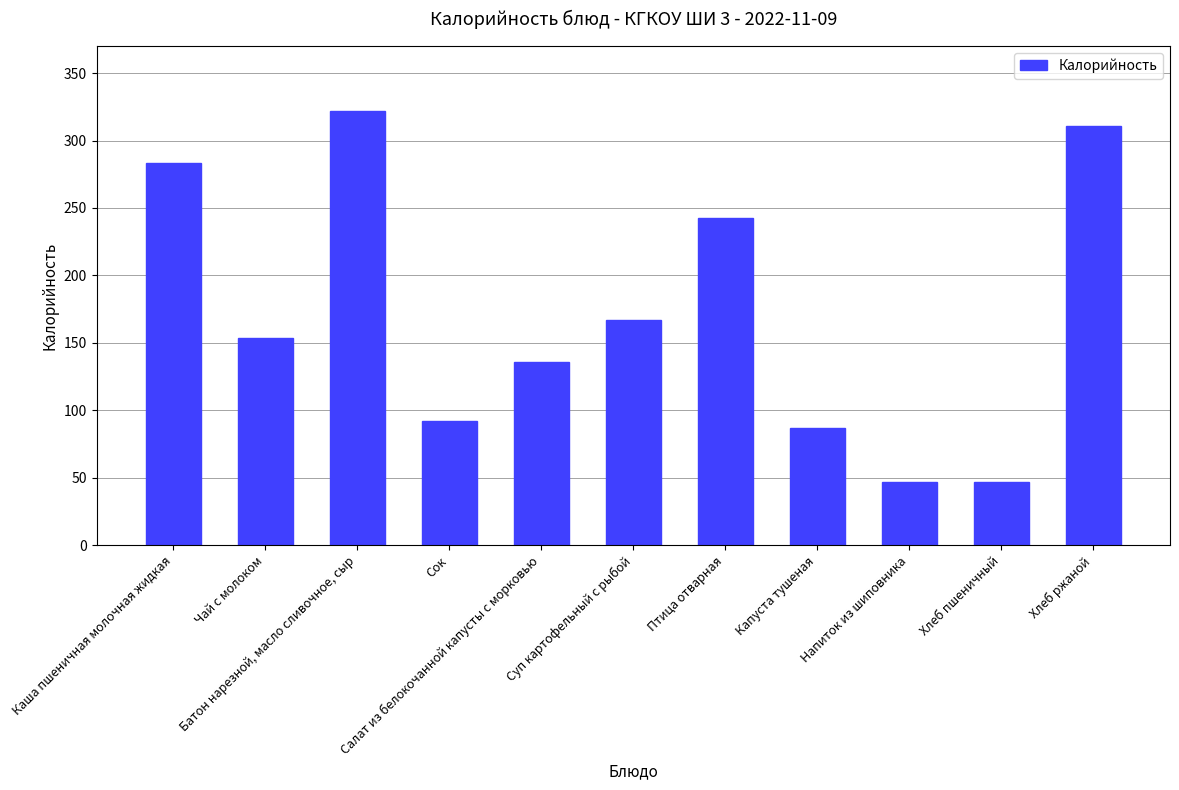

What is the change in value from Каша пшеничная молочная жидкая to Хлеб ржаной?

+27.8